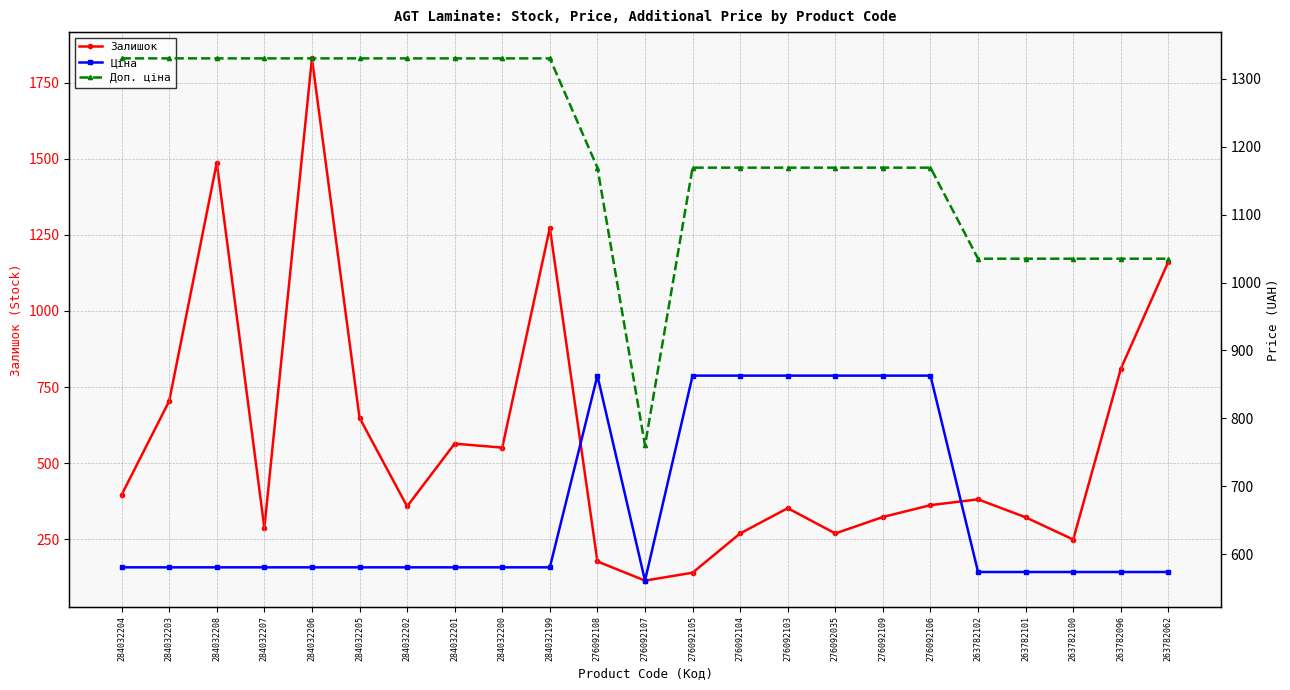

What position from the right is 276092103?

9